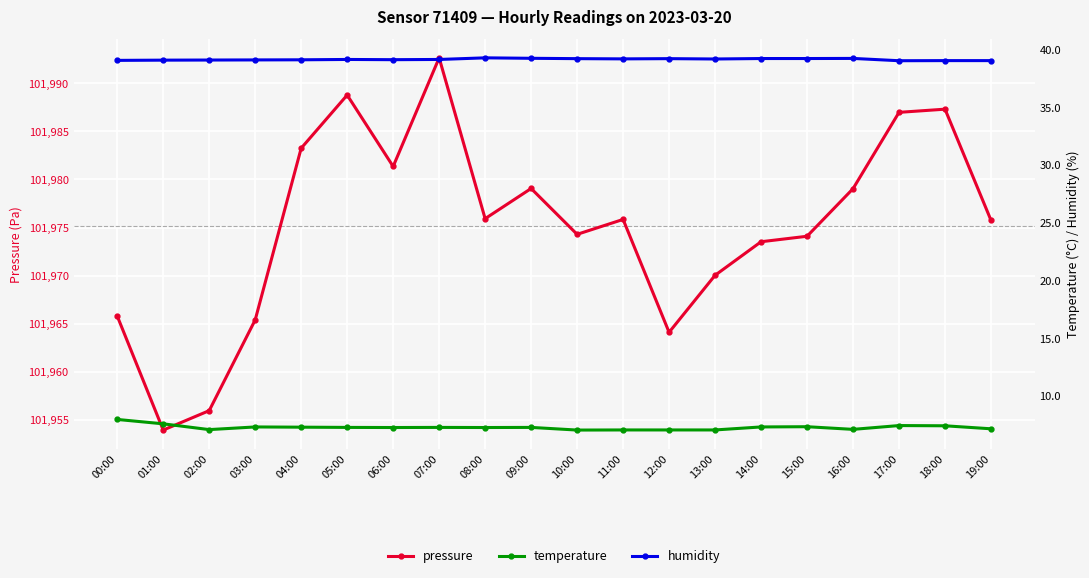

Which category has the highest value across all series?

07:00